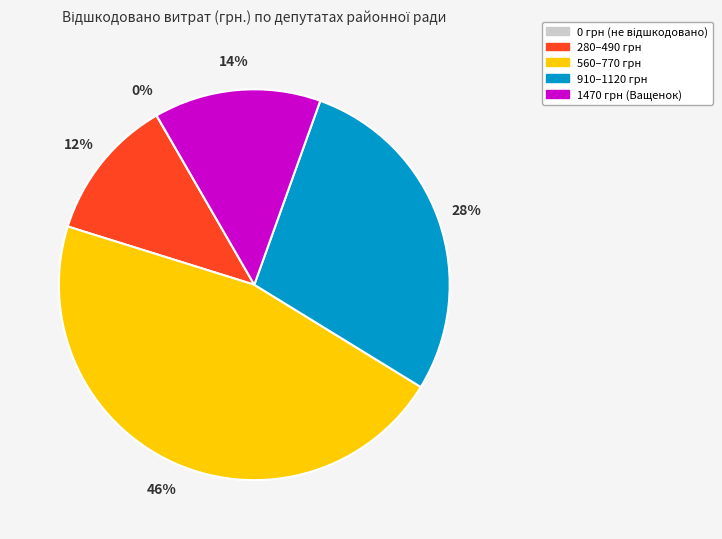

To the nearest percent, what is the difference between the largest and smallest slice percentages?

46%